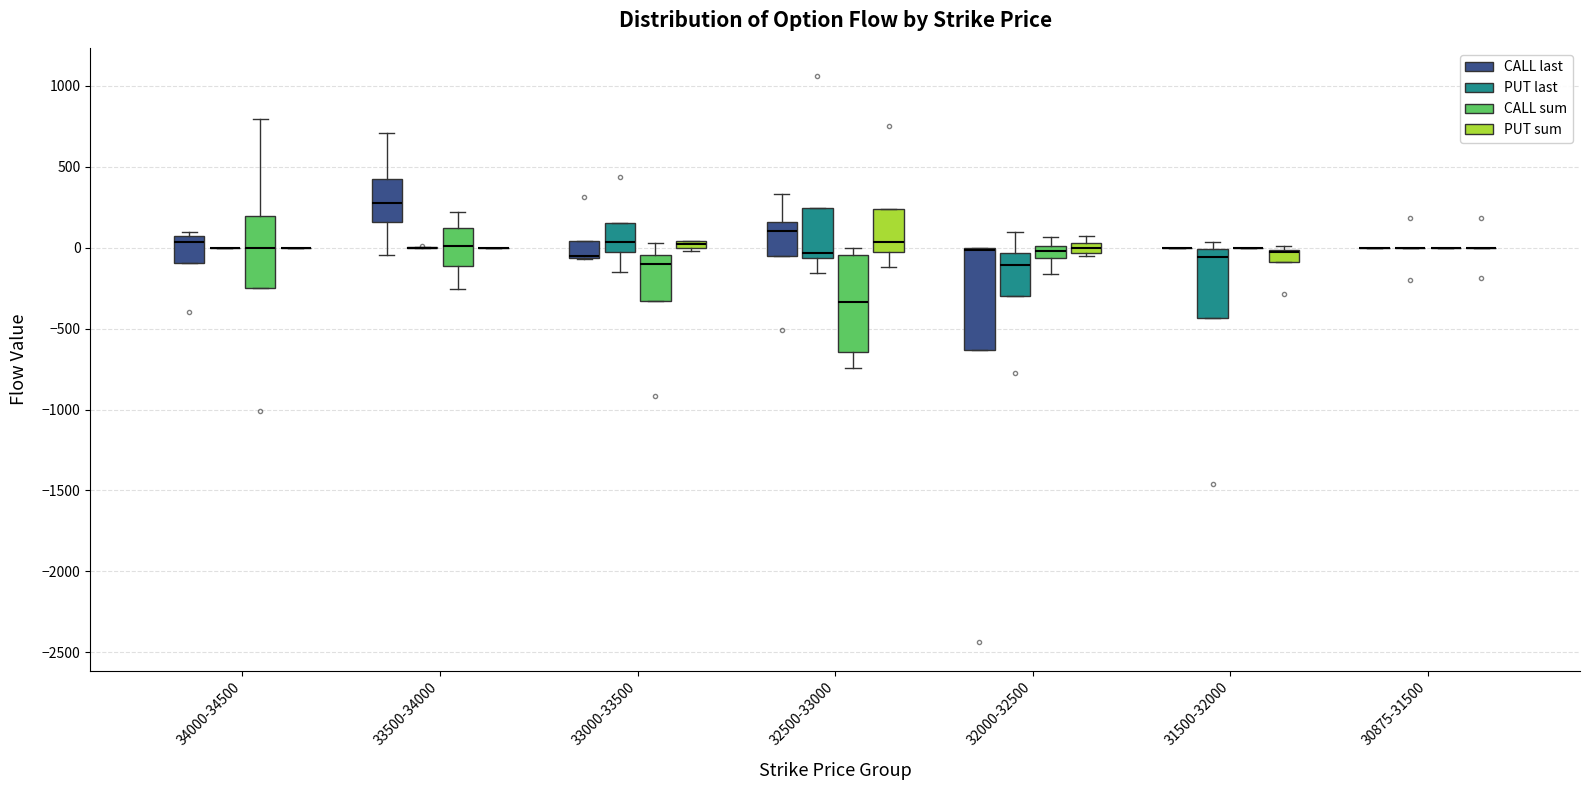

Where does the median line of the box for 32500-33000 (PUT sum) sit on the y-axis? The values are not printed on the chart, so give them approximately, as read against the axis.

50